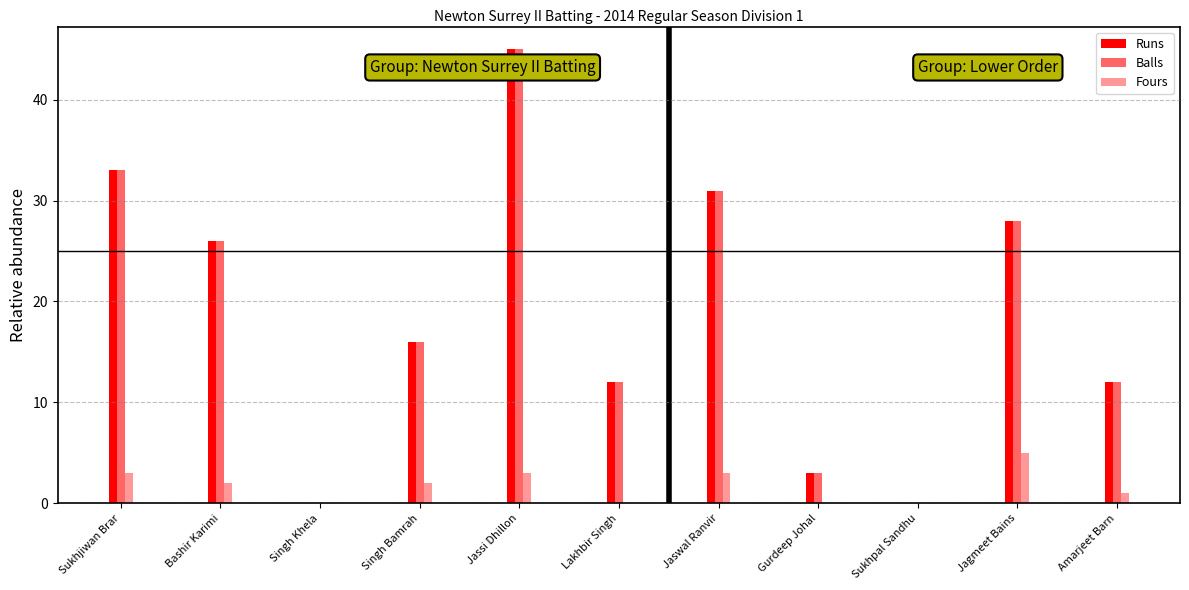

What is the total value across all series at Lakhbir Singh?

24